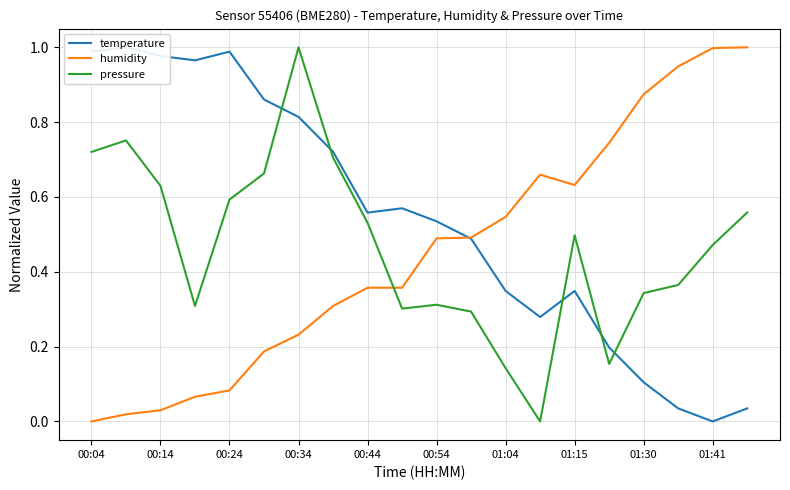

How many intersections are there between humidity and pressure?

1